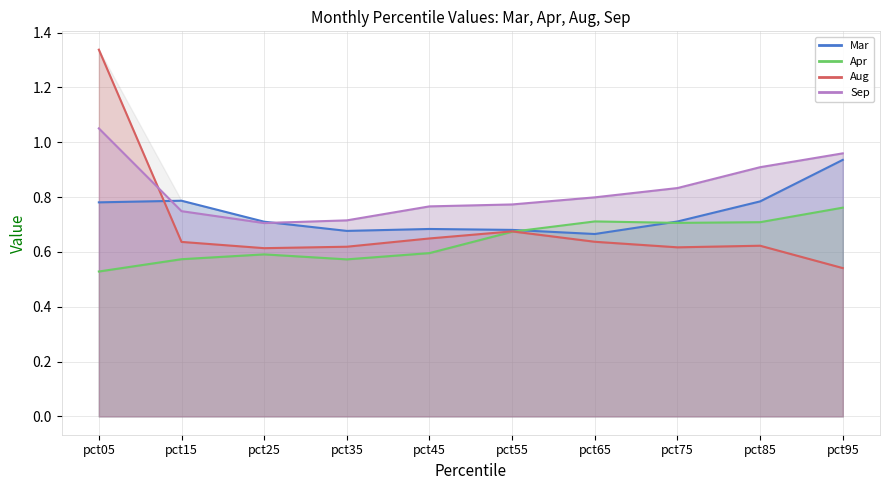

List the series in order of their peak value, lowest first.

Apr, Mar, Sep, Aug